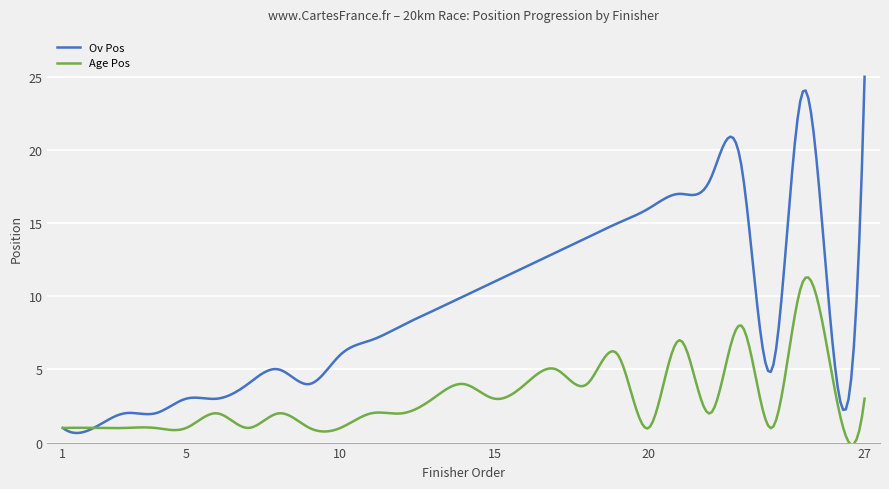

What is the greatest value displayed?

25.0